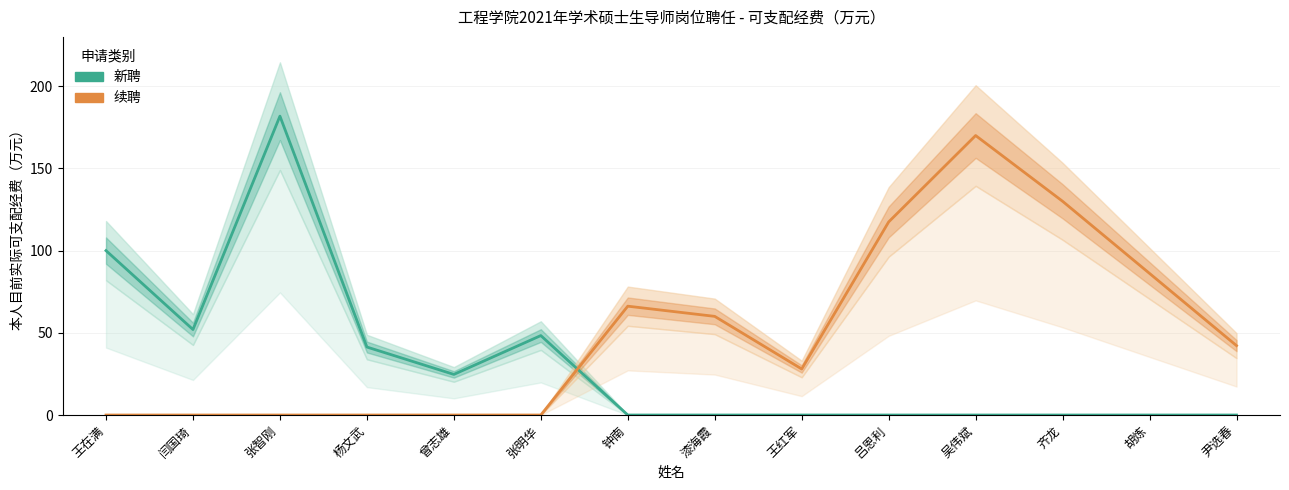

What is the spread (max minus min) of values at 闫国琦?

52.0